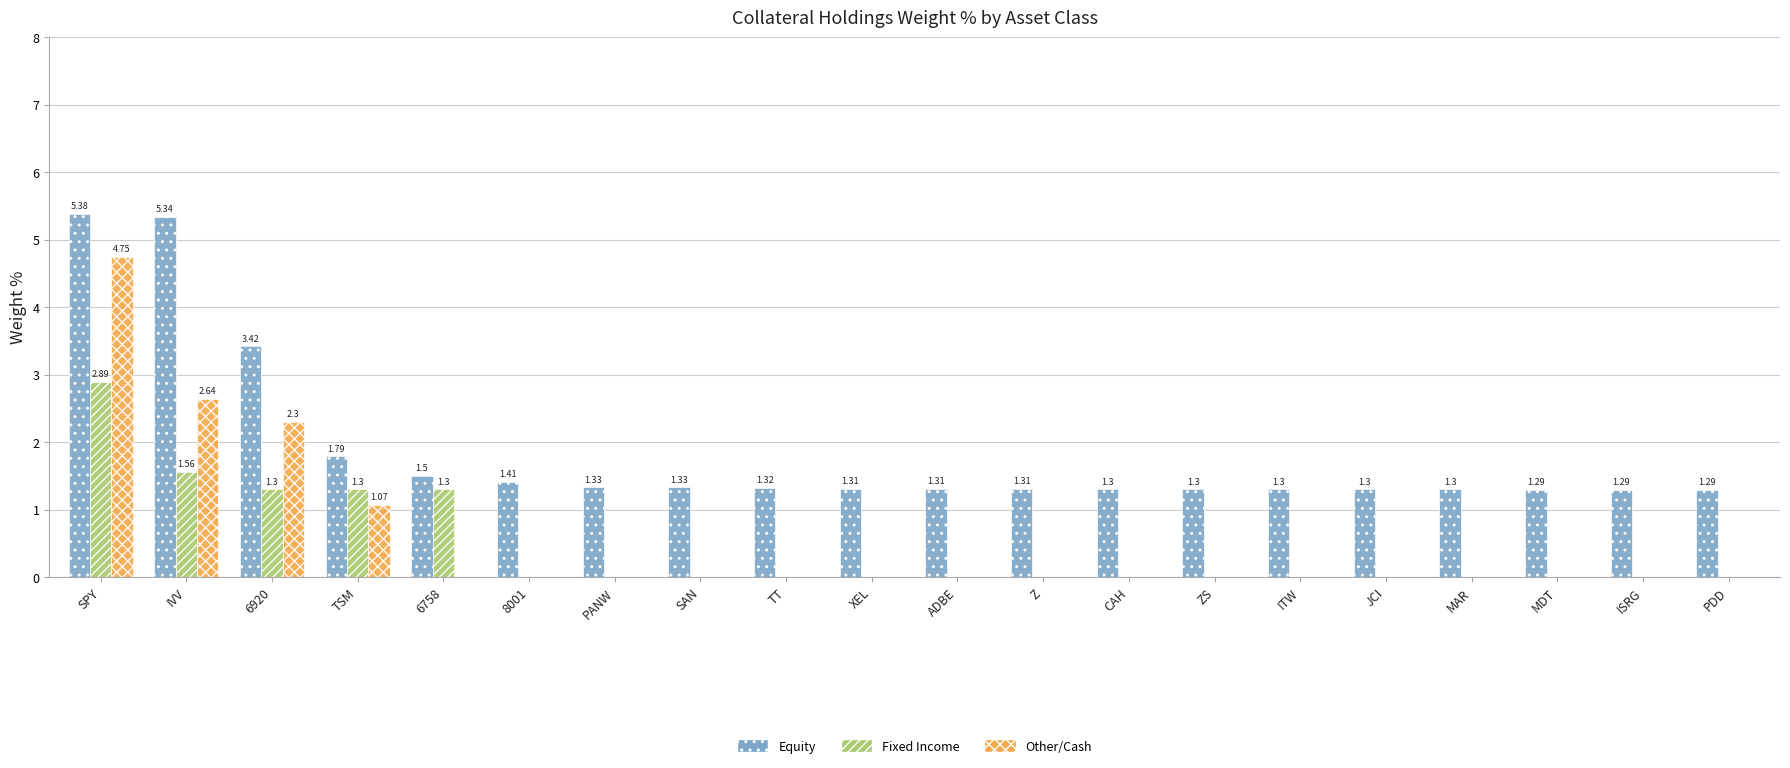

Which series has the largest total across all categories?

Equity